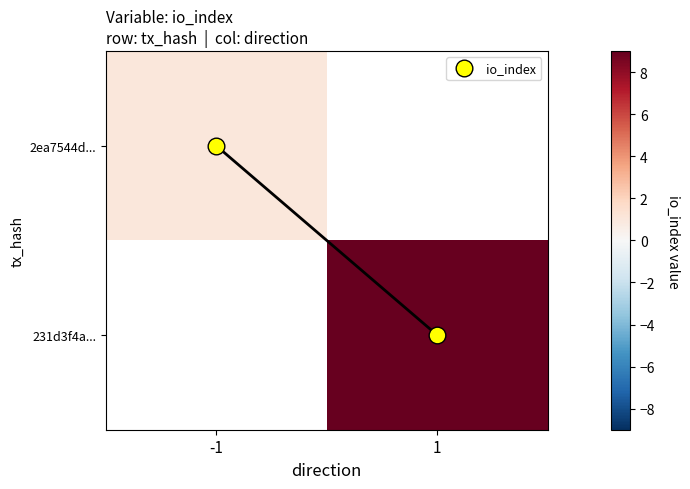

Which label corresponds to the smallest value in the chart?

-1